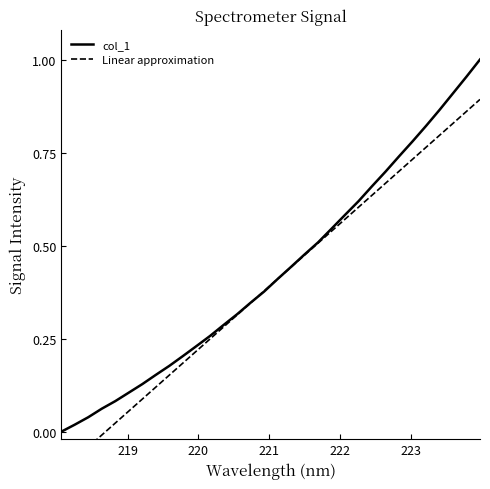

The chart shows a value of 0.2 at 222.0721. True or false?

False